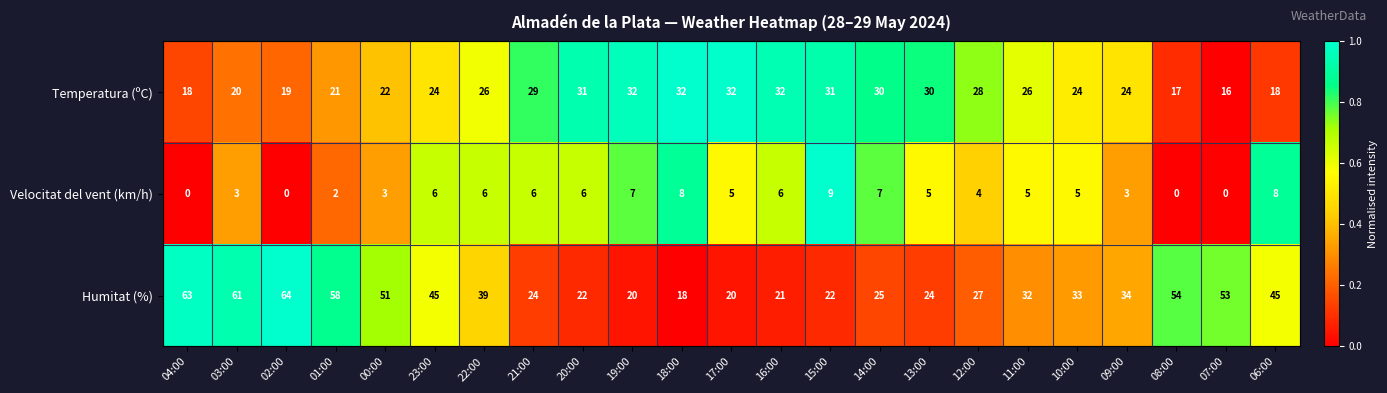

What is the highest value of the Humitat (%) series?

64